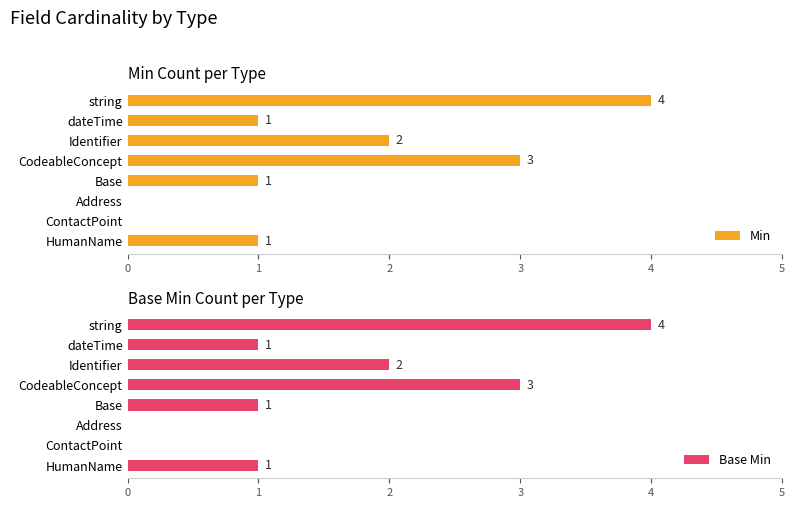

What is the highest value of the Min series?

4